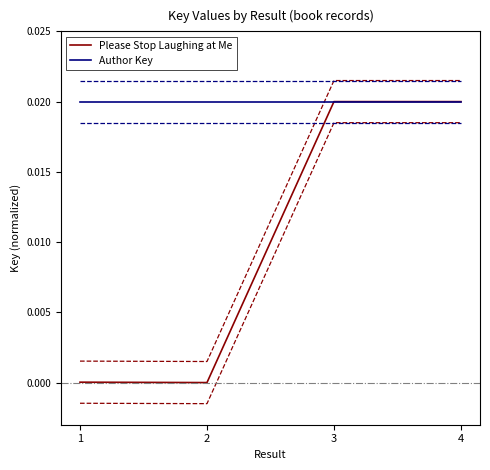

Does the chart have visible grid lines?

No